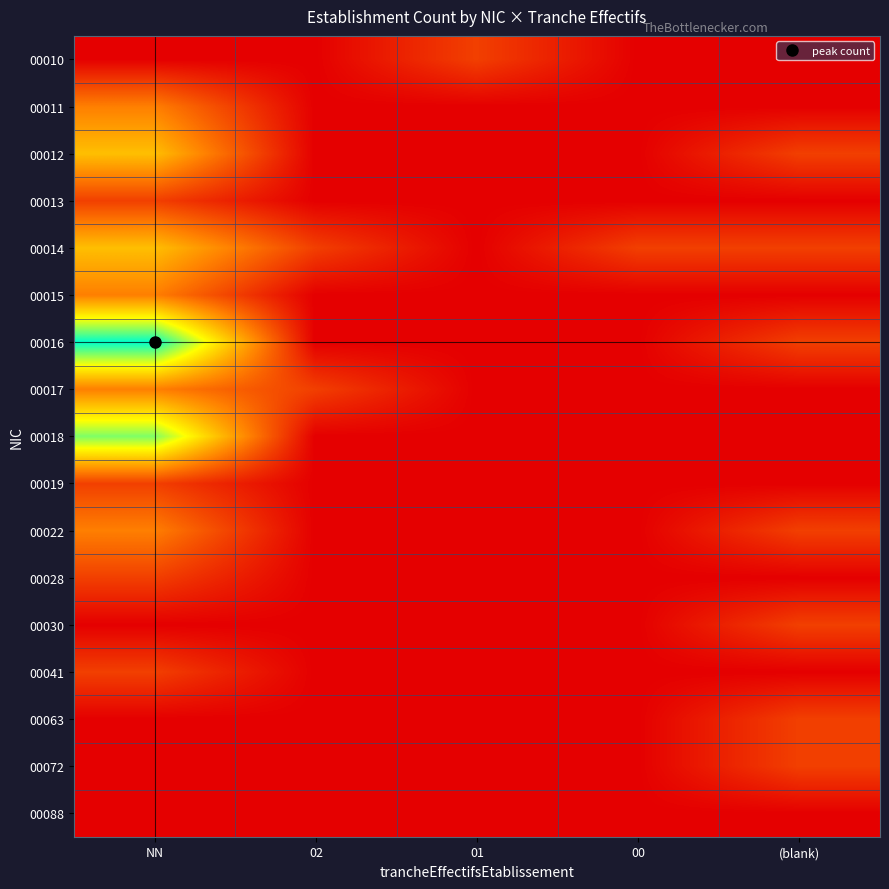

What is the greatest value displayed?

6